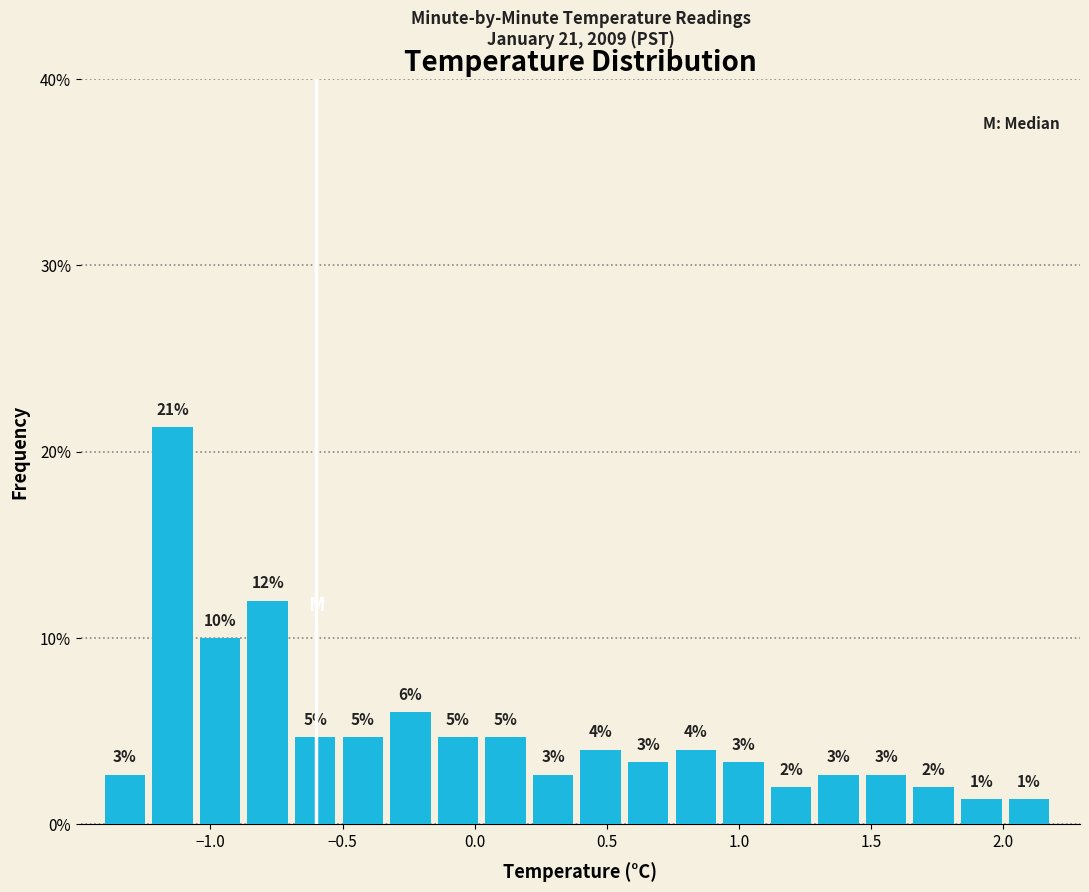

Around what value on the x-axis is the tallest bar? Give the approximate position of its centre, as read against the axis.

-1.15